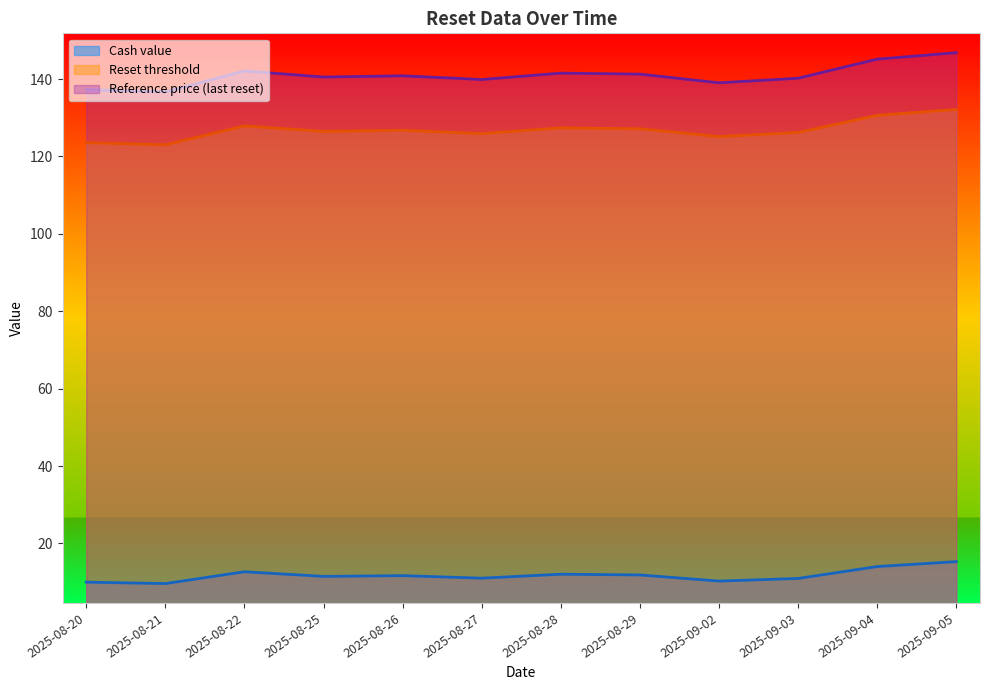

In Reset threshold, how many points are lower than both neighbors (excluding endpoints)?

4